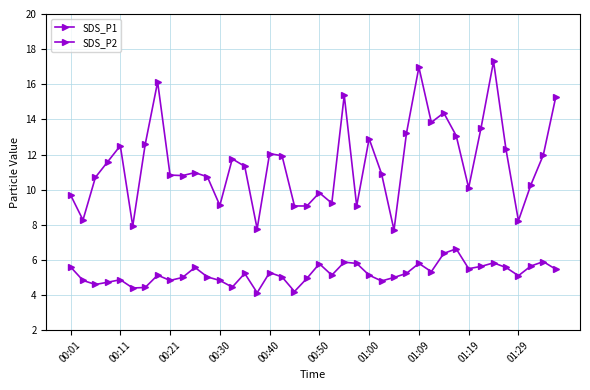

In SDS_P1, how many points are higher than both neighbors (excluding endpoints)?

11